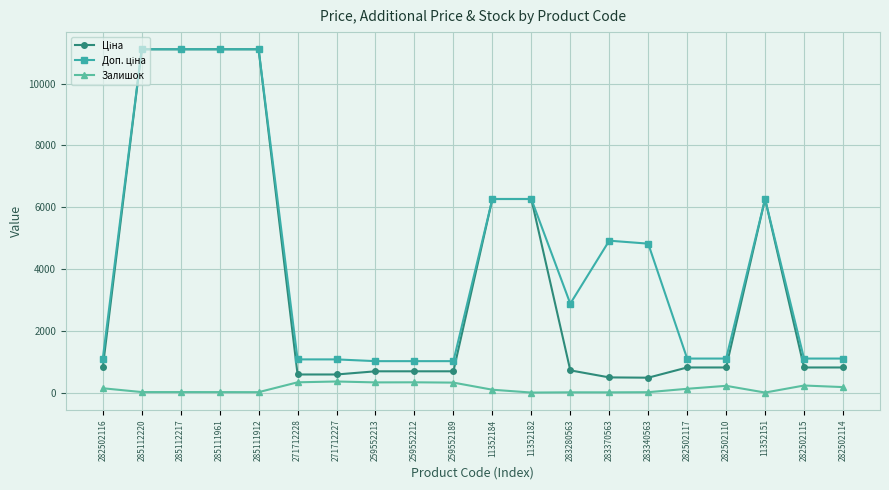

The Залишок series shows 333.0 at 271712228. True or false?

True